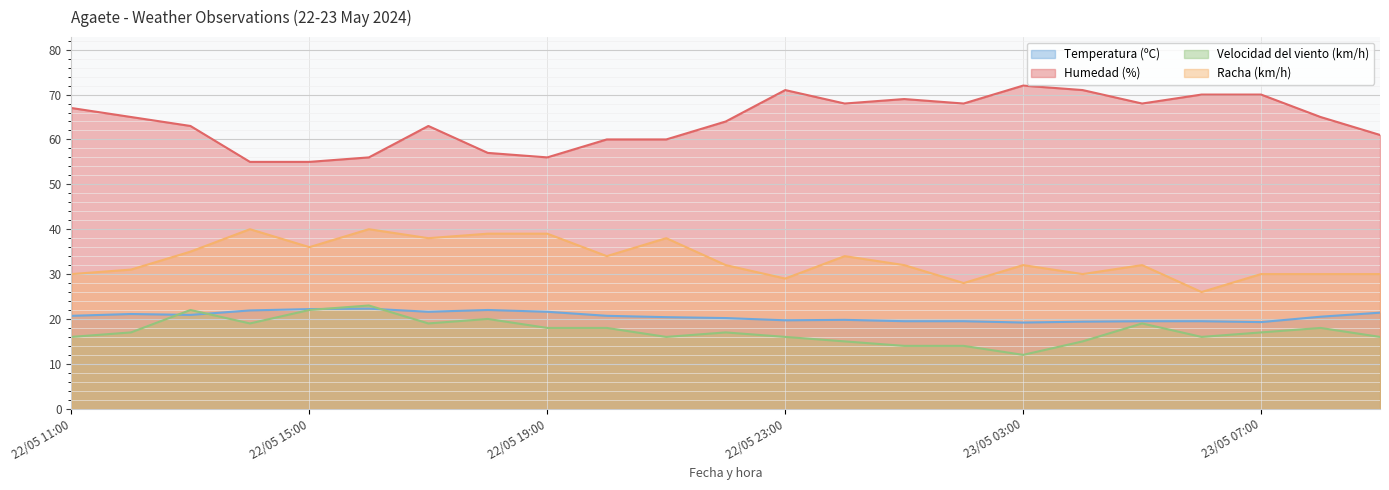

At 23/05 04:00, list the series in order from largest to smallest.

Humedad (%), Racha (km/h), Temperatura (ºC), Velocidad del viento (km/h)